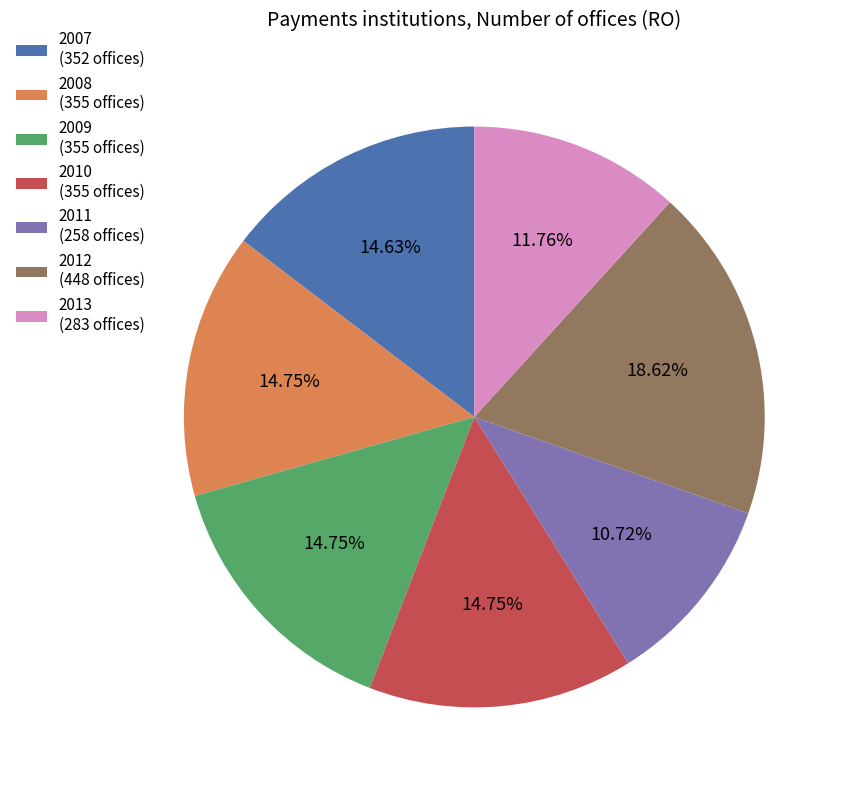

Is there a majority slice in this chart?

No